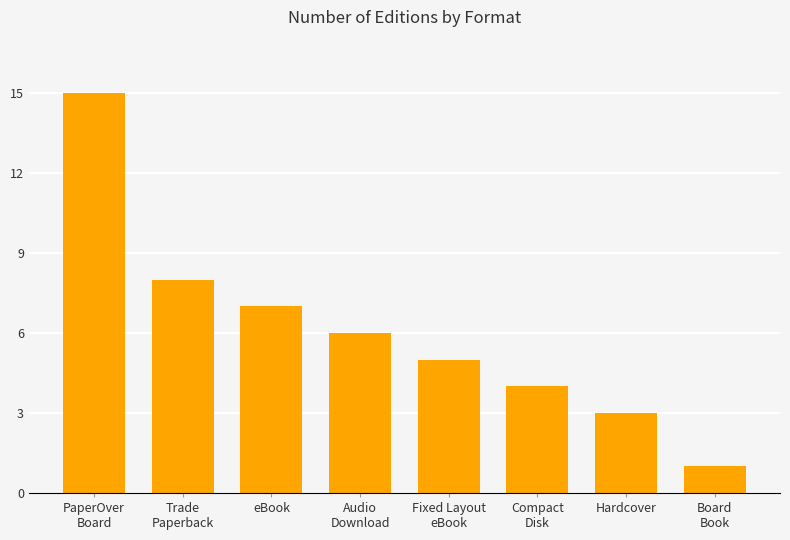

What is the average value?

6